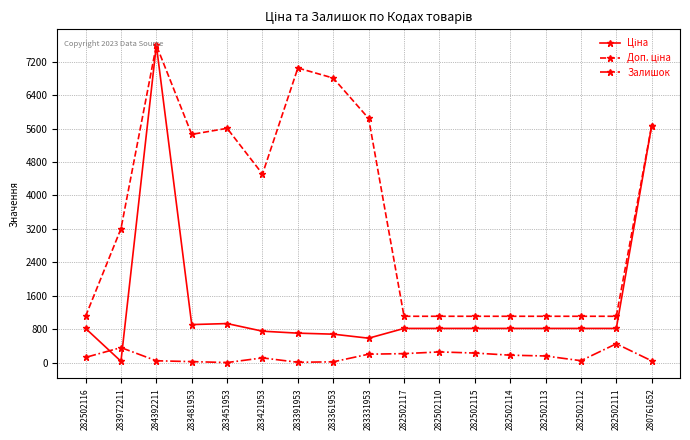

Where is the first local maximum for Залишок?

283972211